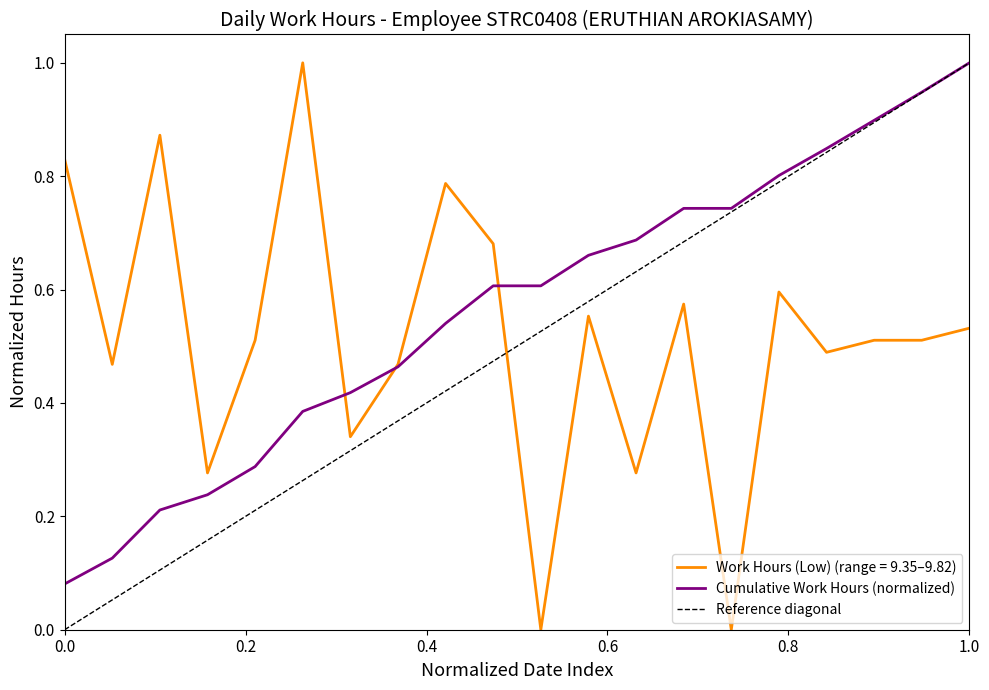

What is the maximum value shown in the chart?

1.0